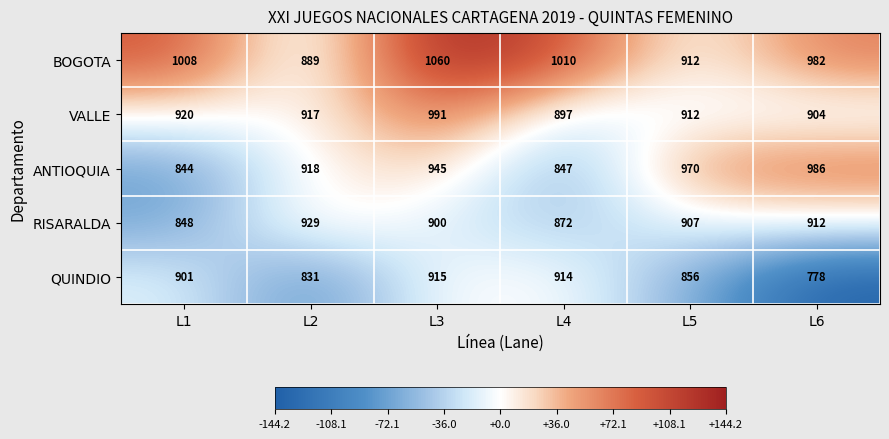

What is the spread (max minus min) of values at L2?

98